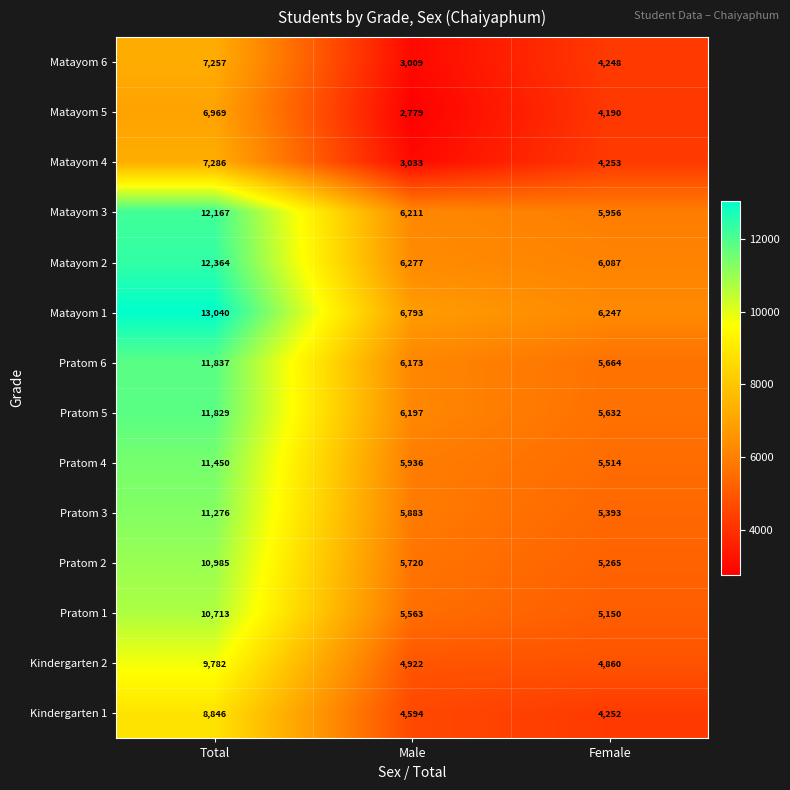

How many series are shown in this chart?

14